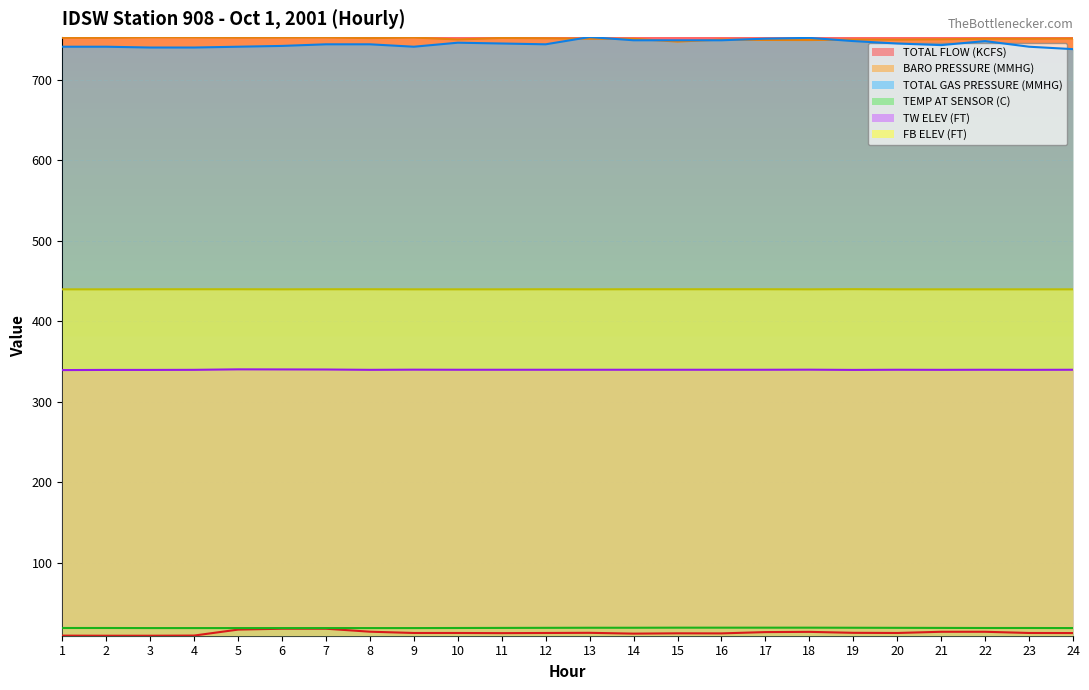

What is the difference between the highest and lowest values at 2?

742.8